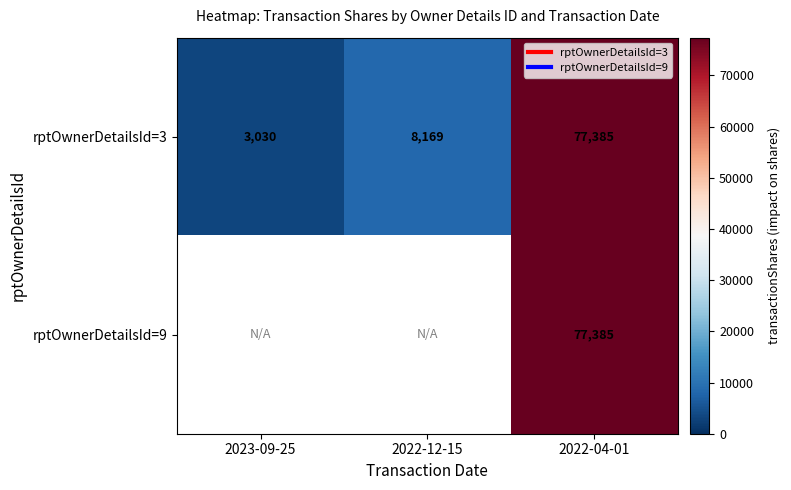

At how many categories does at least one series exceed 64251?

1